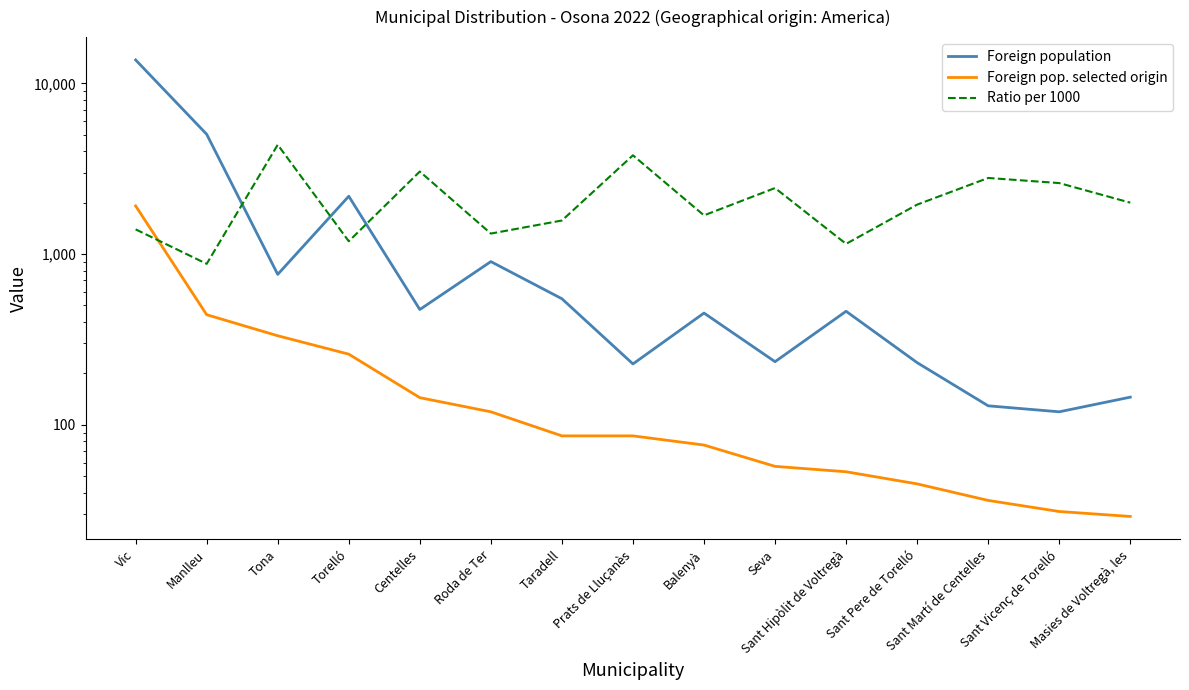

What is the minimum value shown in the chart?

29